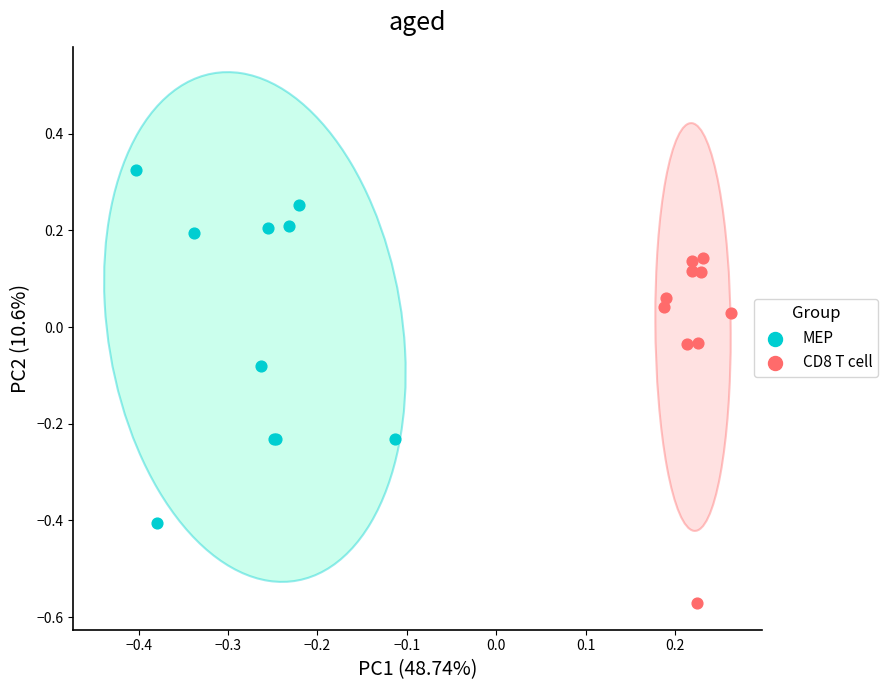

Which series reaches the minimum Y coordinate?

CD8 T cell